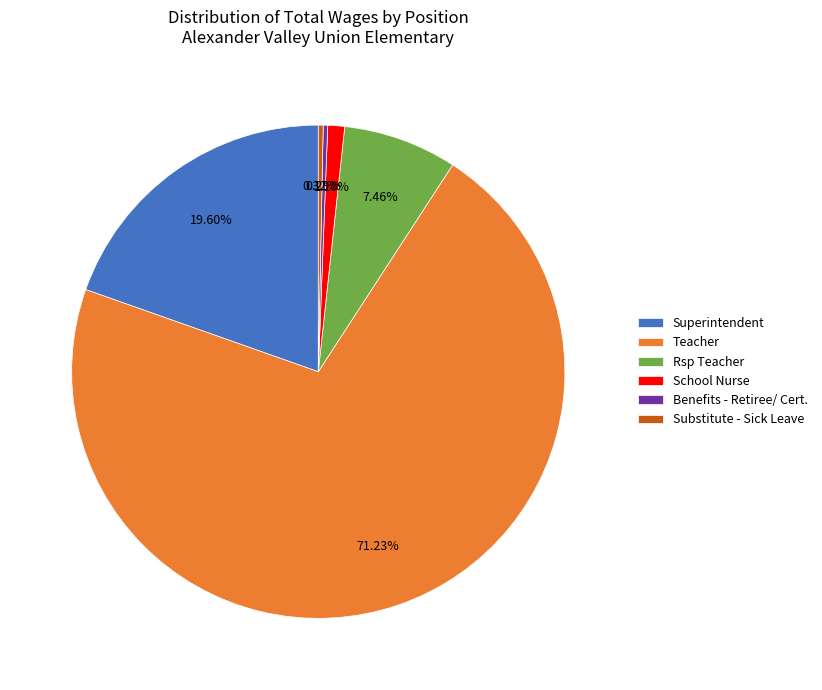

What percentage is the Teacher slice, to the nearest percent?

71%